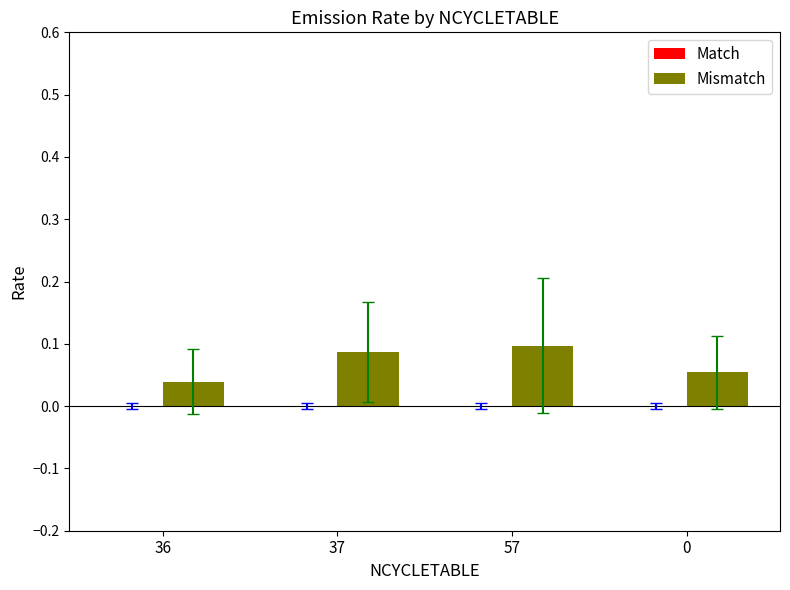

Is it true that the value at 57 is 0.0?

False